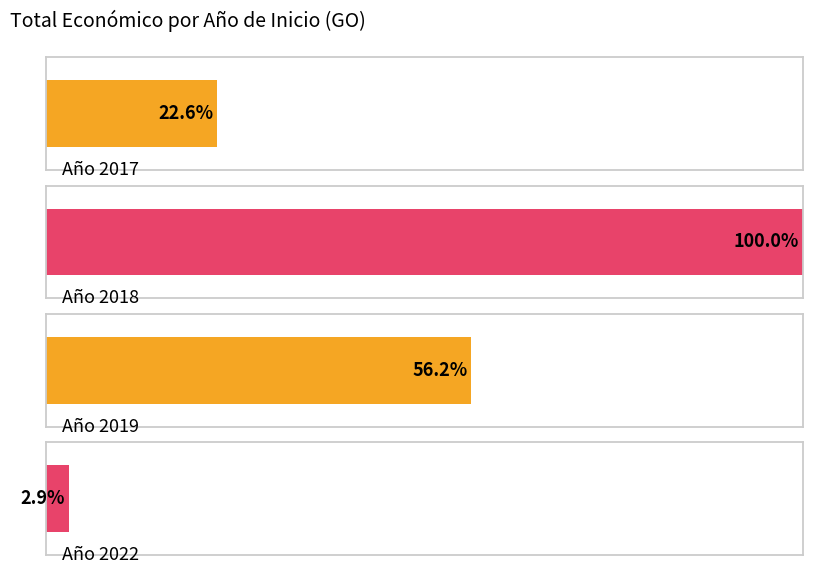

True or false: the data shows 4520649 at 2017.

True